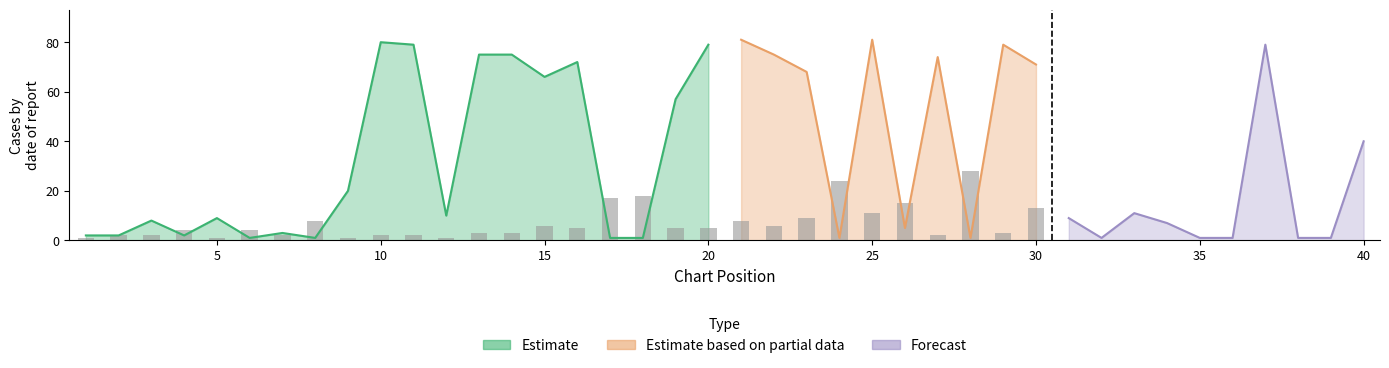

How many data points in Weeks on Chart are less than 10?

20